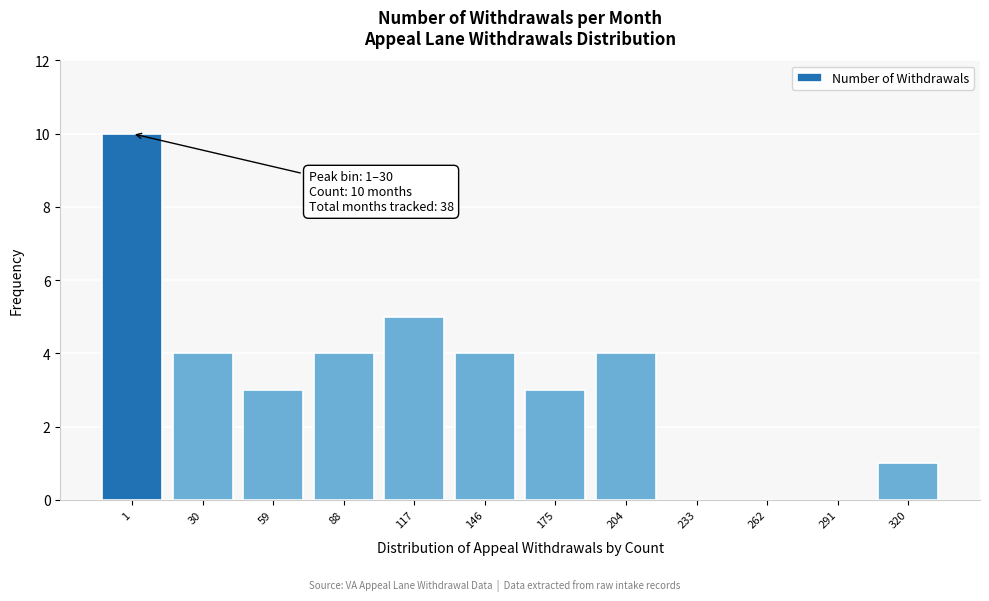

Reading right to left, list all the values displayed in this chart.

320=1	291=0	262=0	233=0	204=4	175=3	146=4	117=5	88=4	59=3	30=4	1=10